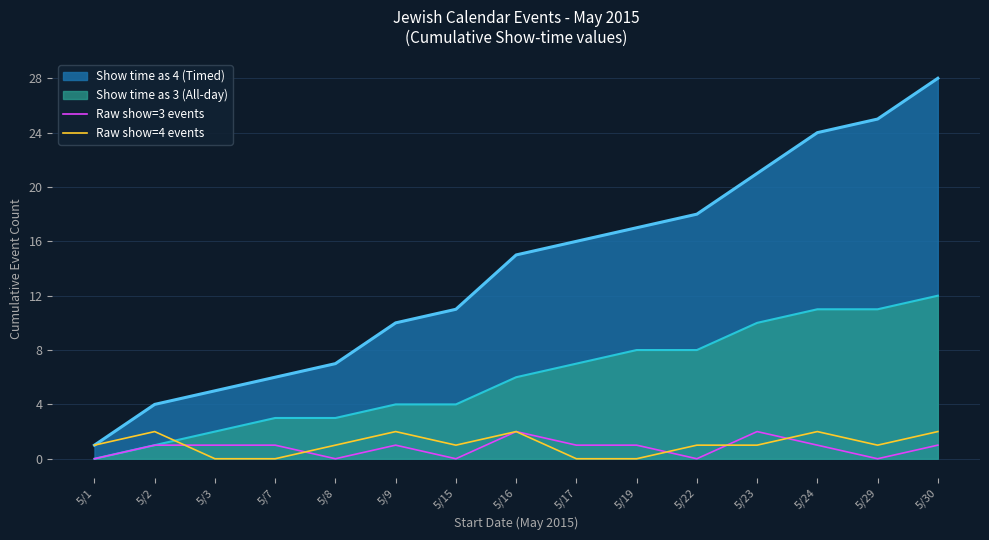

What is the greatest value displayed?

28